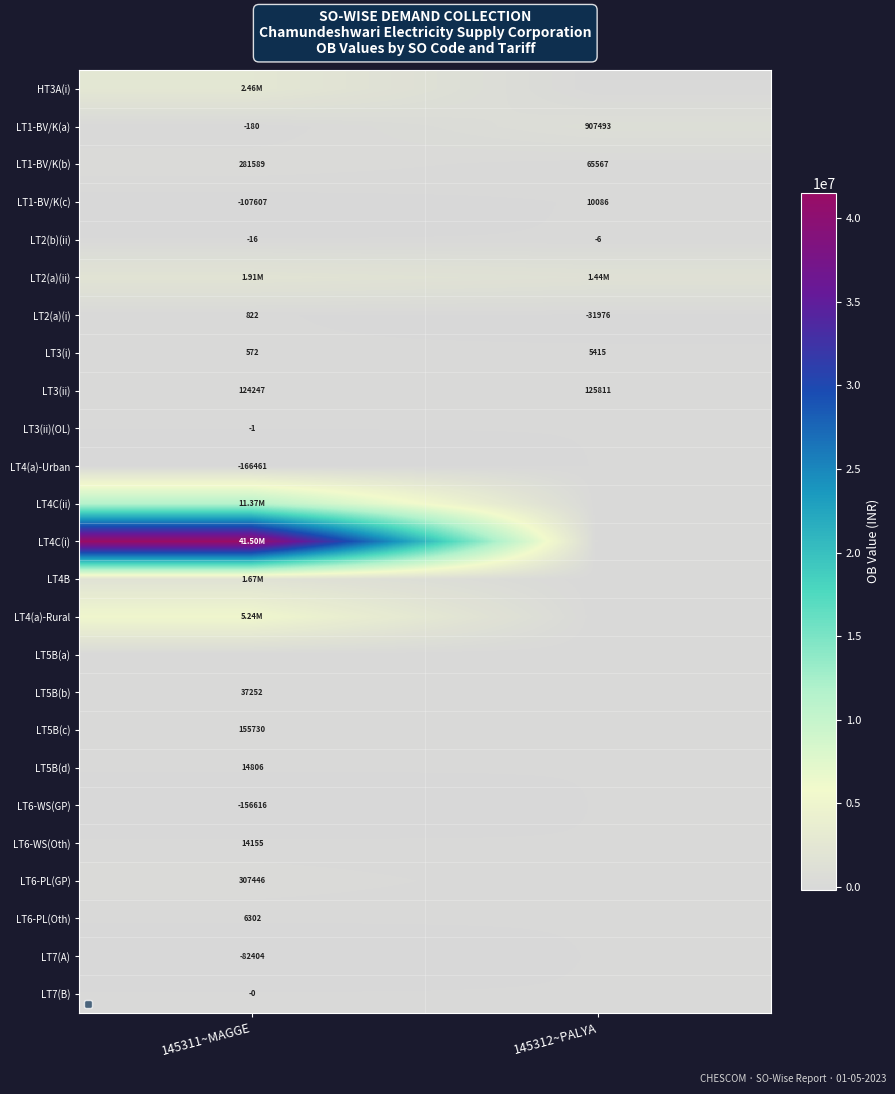

At 145311~MAGGE, list the series in order from largest to smallest.

LT4C(i), LT4C(ii), LT4(a)-Rural, HT3A(i), LT2(a)(ii), LT4B, LT6-PL(GP), LT1-BV/K(b), LT5B(c), LT3(ii), LT5B(b), LT5B(d), LT6-WS(Oth), LT6-PL(Oth), LT2(a)(i), LT3(i), LT5B(a), LT7(B), LT3(ii)(OL), LT2(b)(ii), LT1-BV/K(a), LT7(A), LT1-BV/K(c), LT6-WS(GP), LT4(a)-Urban